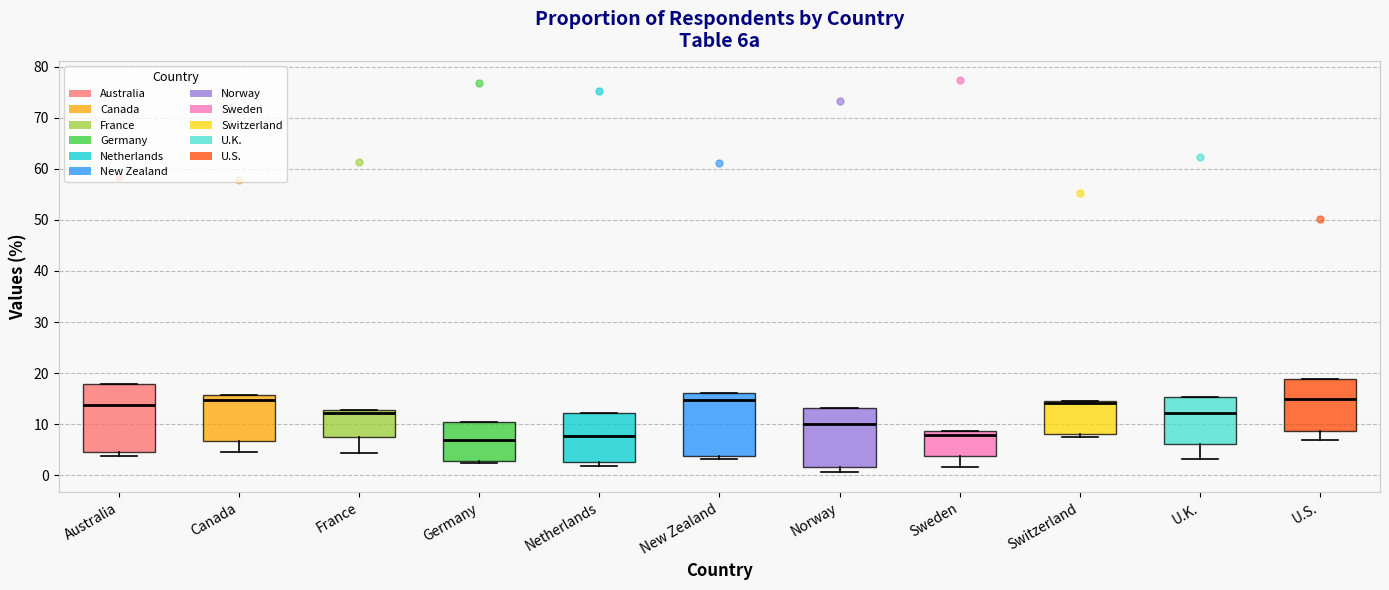

Where is the lower edge of the box for U.S. on the y-axis? The values are not printed on the chart, so give them approximately, as read against the axis.

9